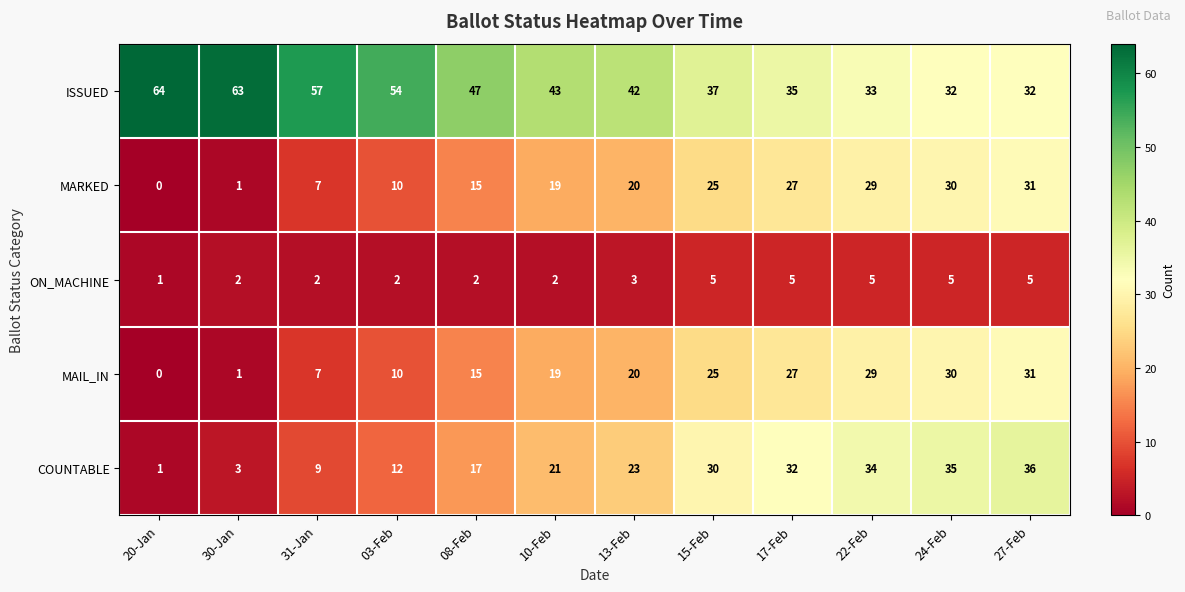

At which label is MARKED closest to 15?

08-Feb